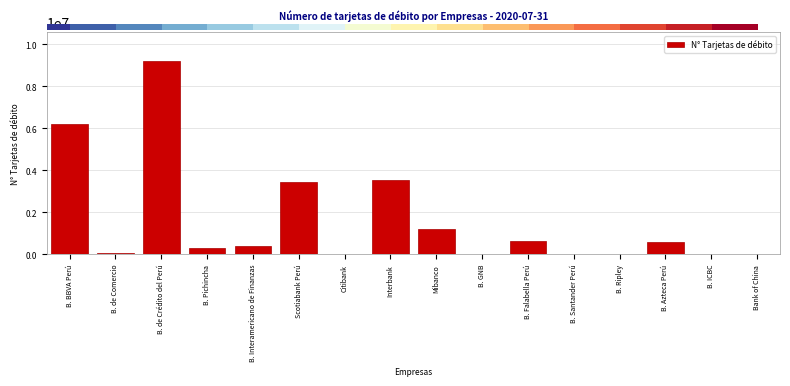

What is the sum of all values?

25516966